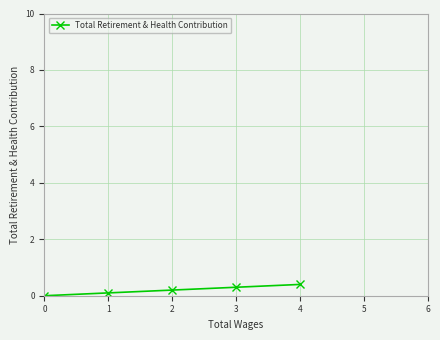

Between 1 and 4, which is larger?

4